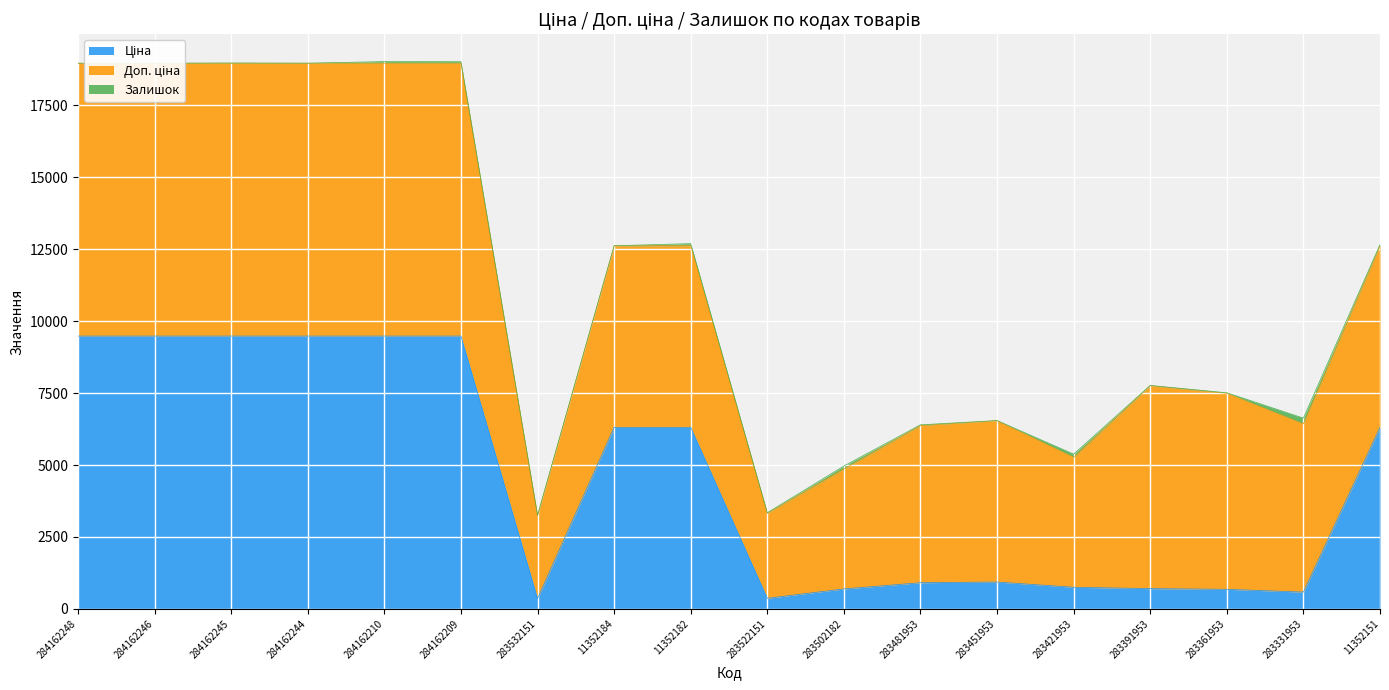

What is the total value across all series at 11352182?

12691.5